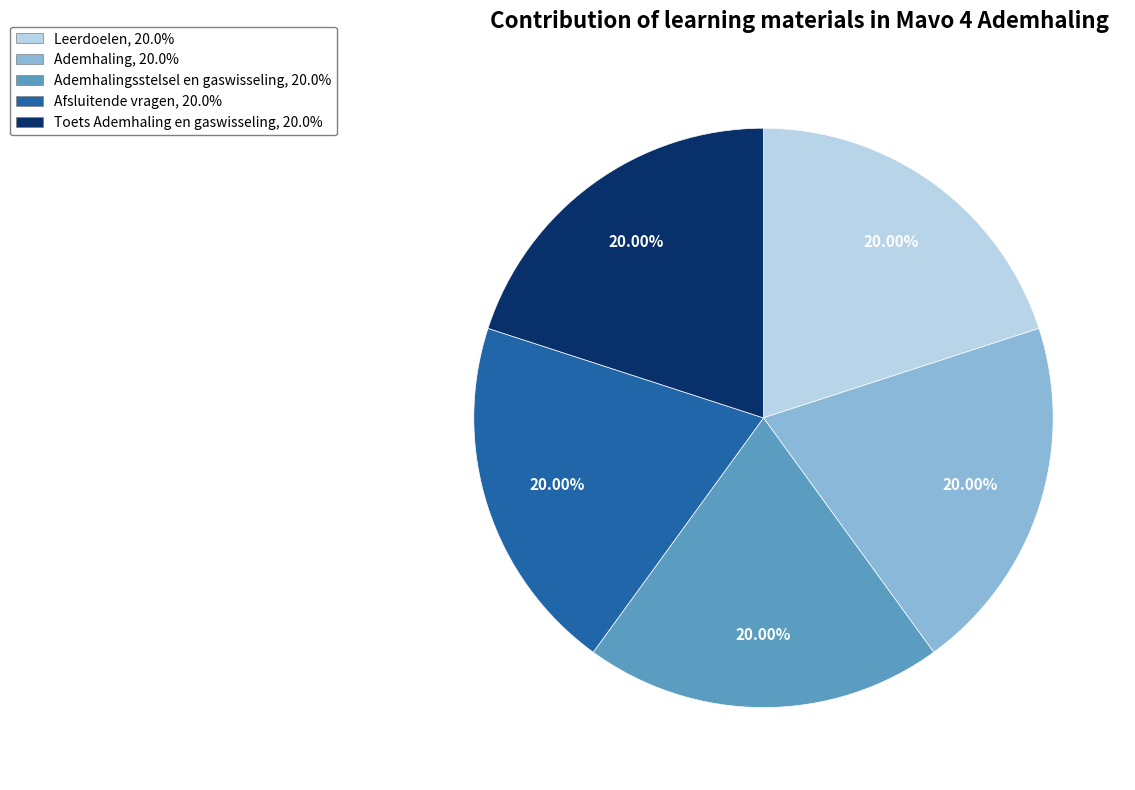

Count the number of slices in the pie.

5